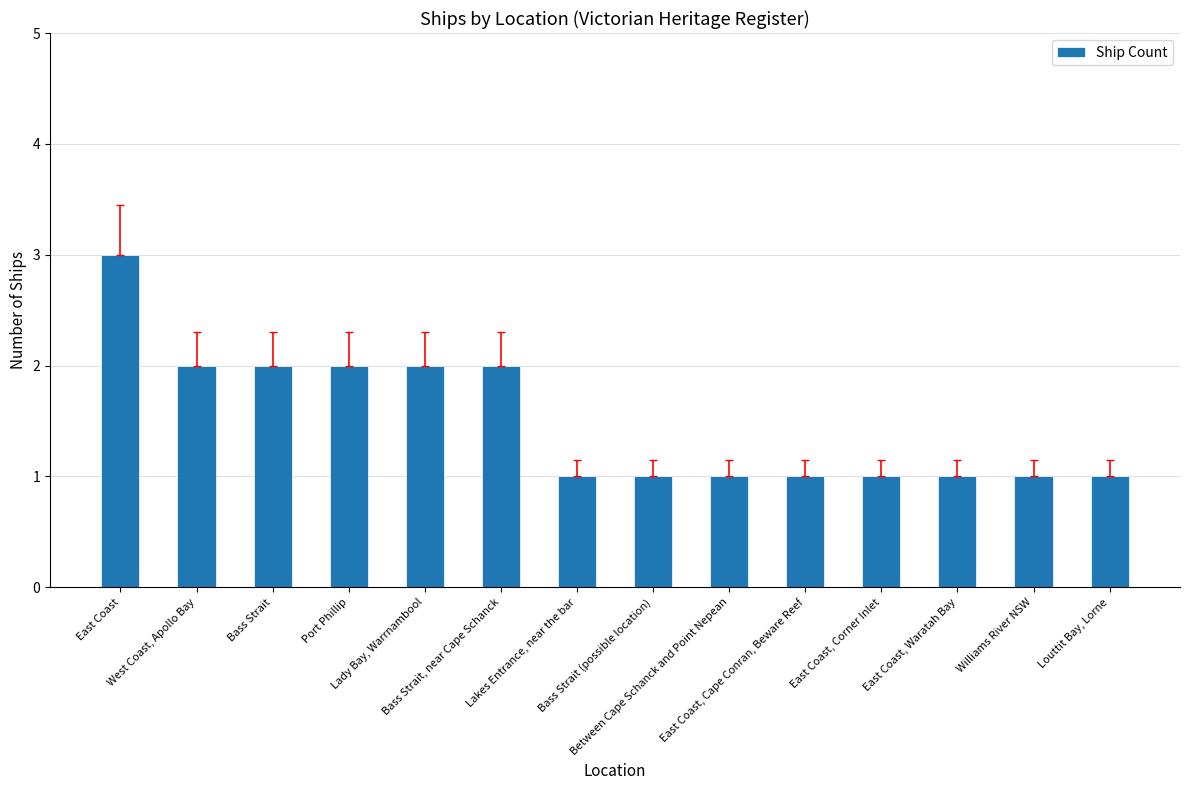

What is the approximate value at Bass Strait, near Cape Schanck?

2